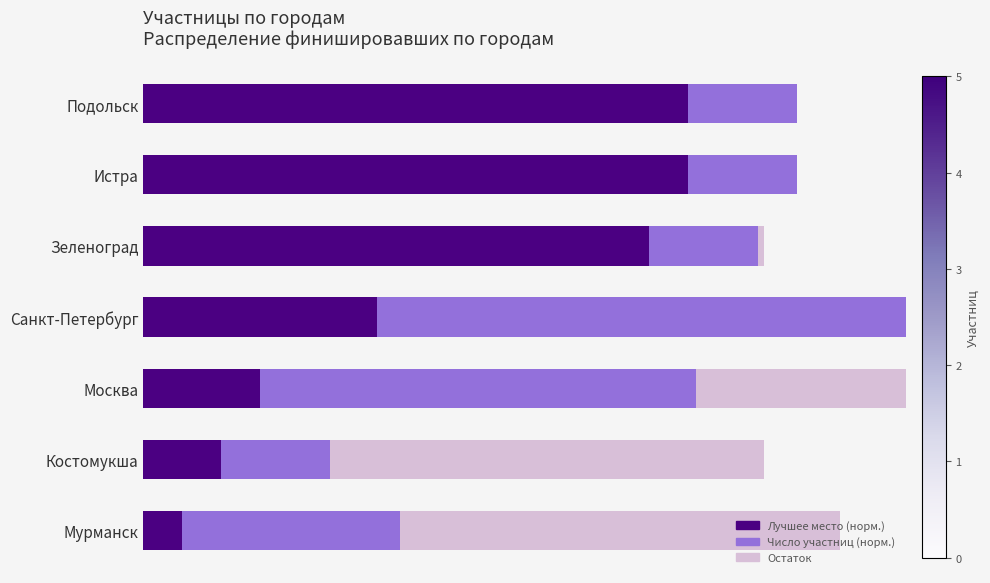

Which series has the largest range (max minus min)?

Лучшее место (норм.)